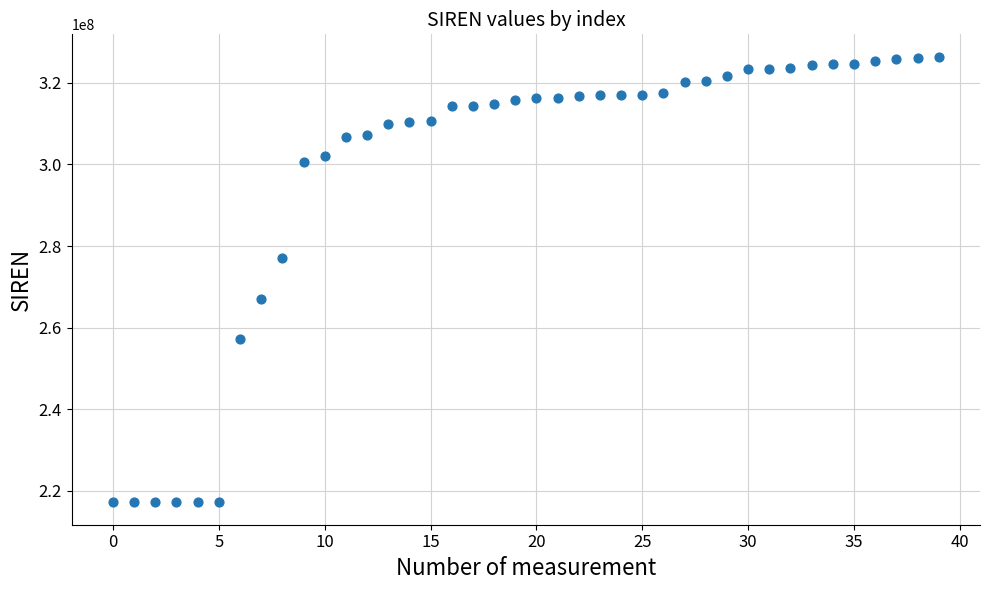

What is the range of Y values (max minus min)?

109354040